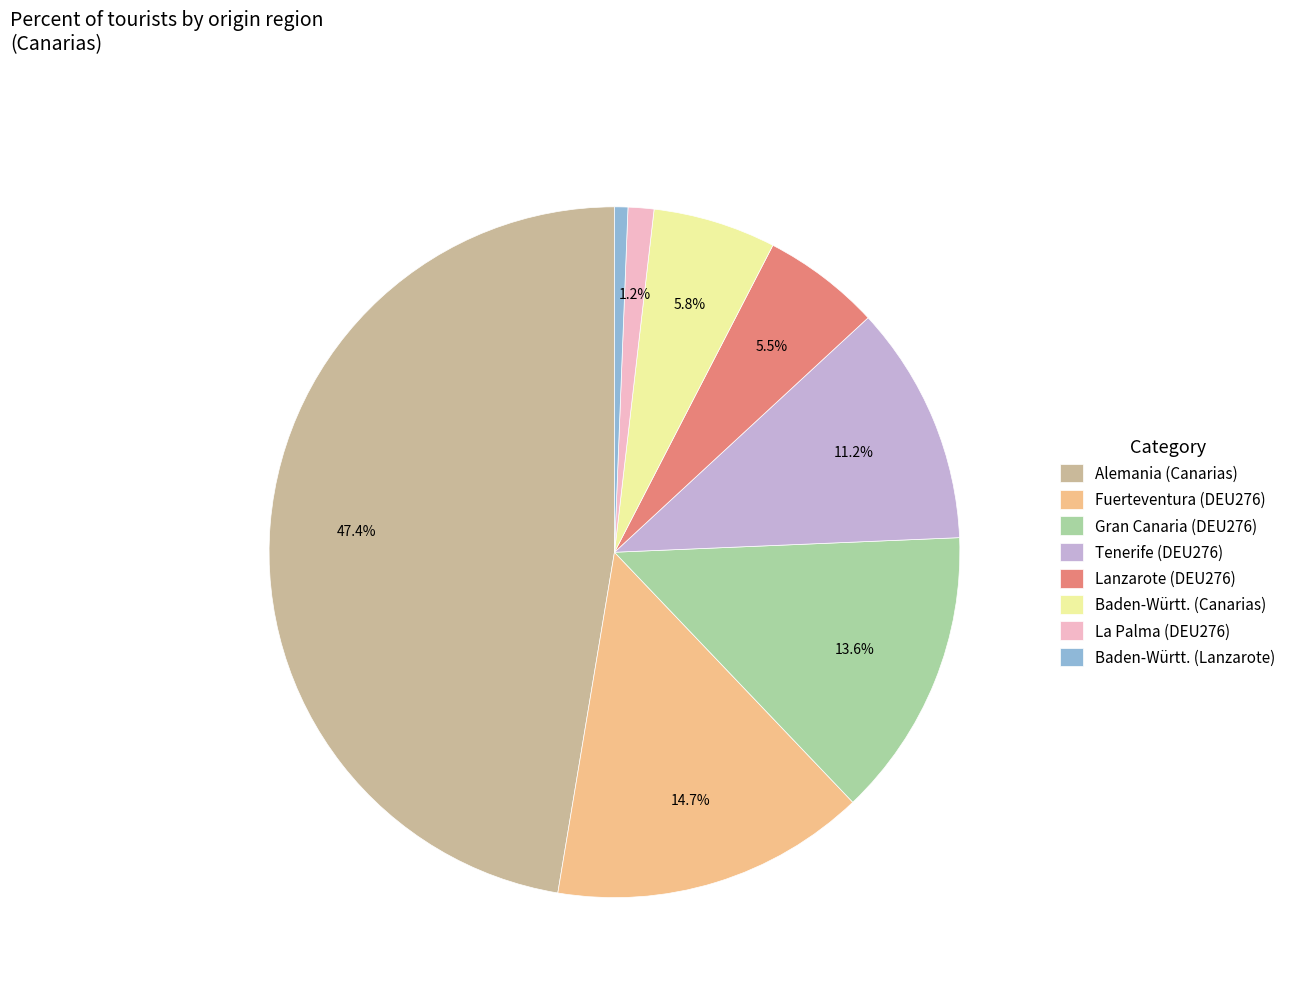

How many slices are in this pie chart?

8